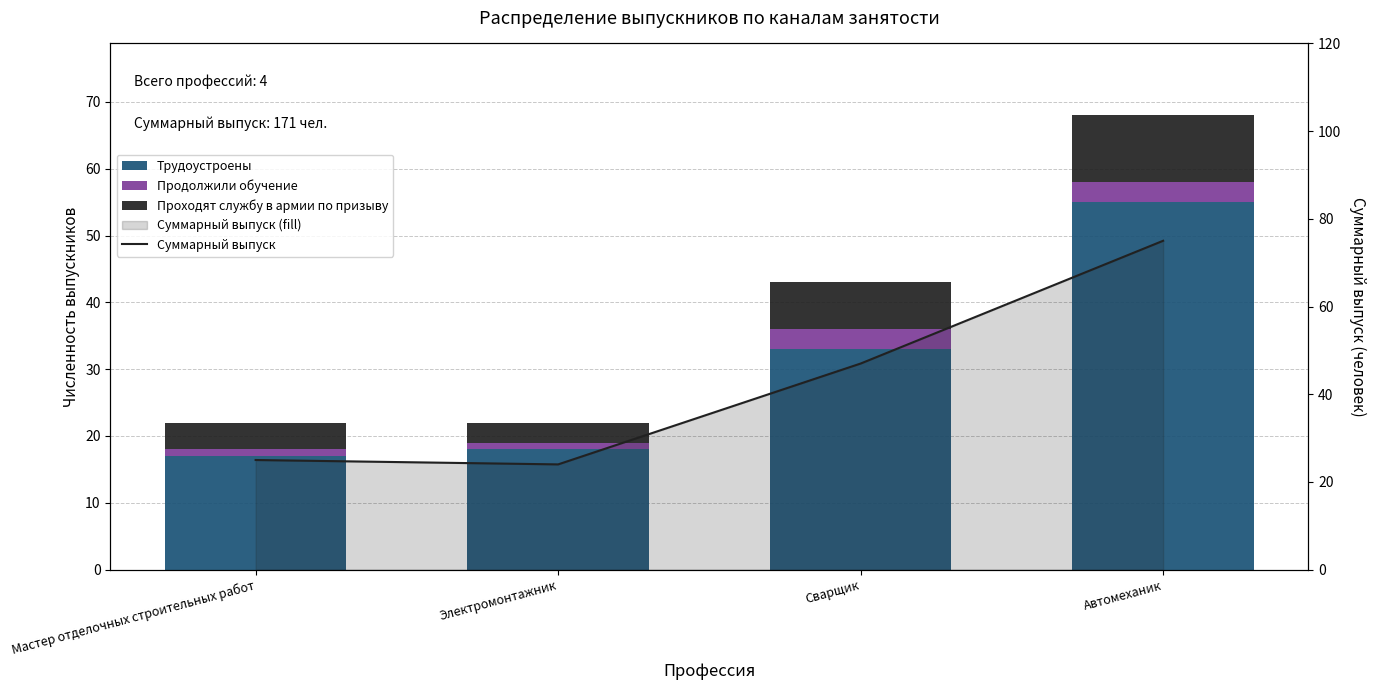

How many data points does each series have?

4